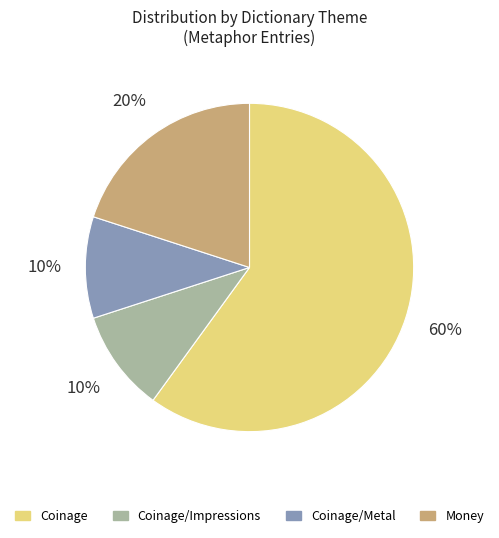

Does any single category account for the majority?

Yes